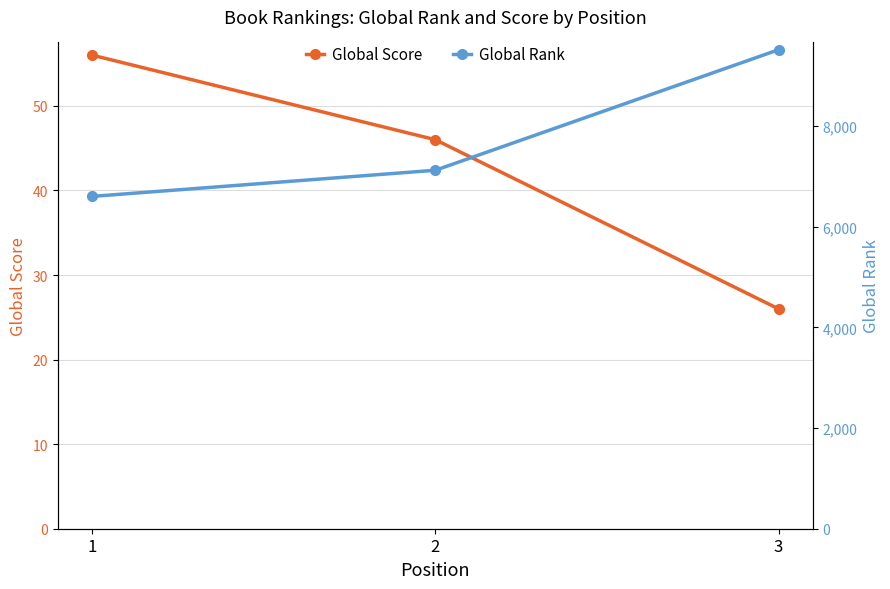

At how many categories does at least one series exceed 8204?

1